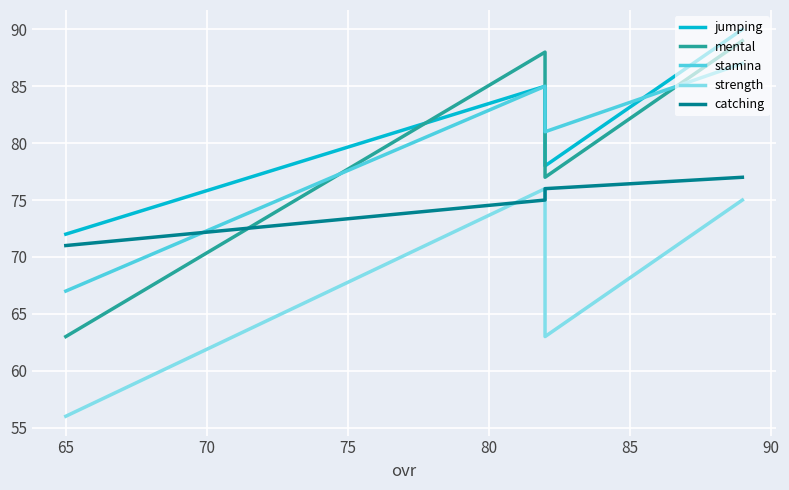

The value of stamina at 65 is 18. True or false?

False